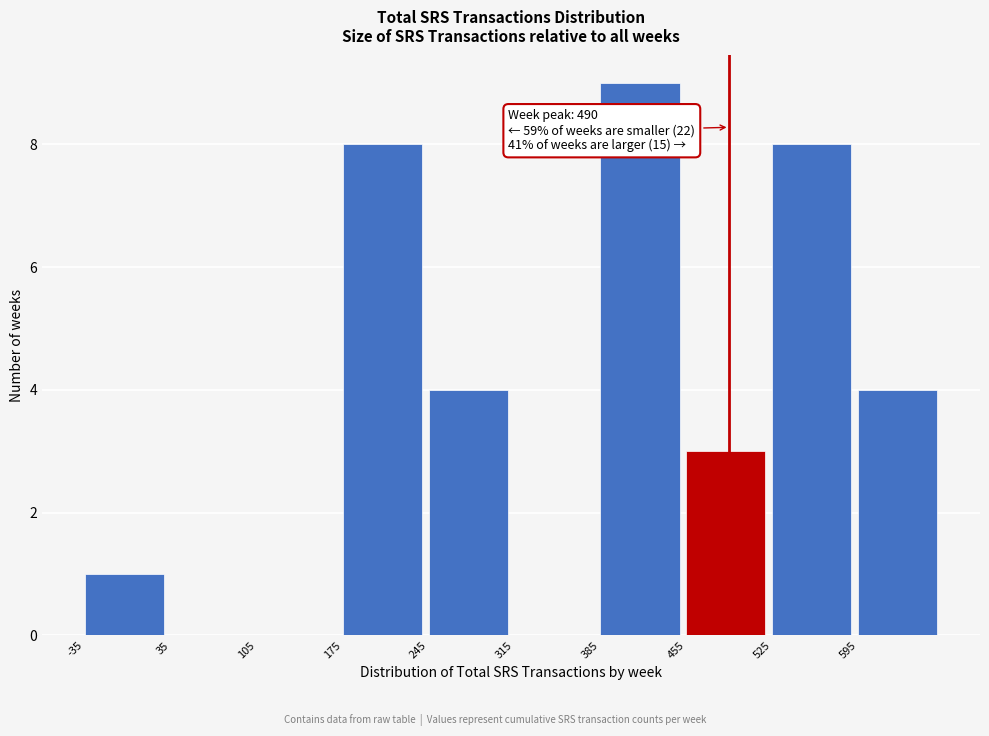

Over which range of the x-axis is the bar tallest?

385 to 455